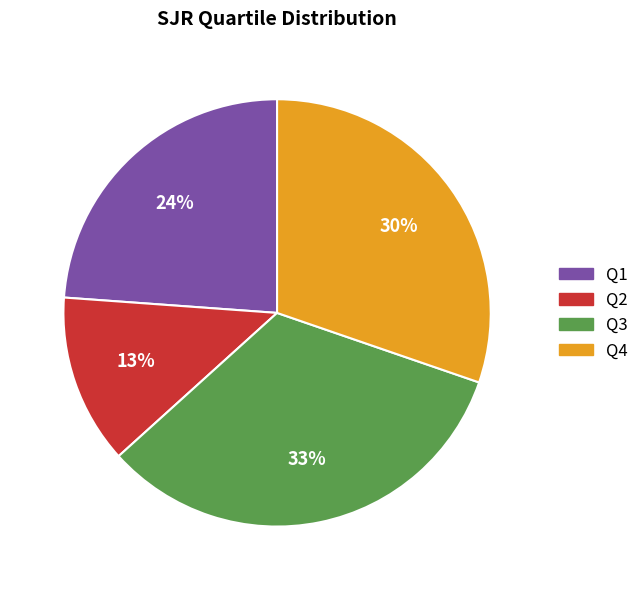

Combined, do Q2 and Q4 account for over 50%?

No